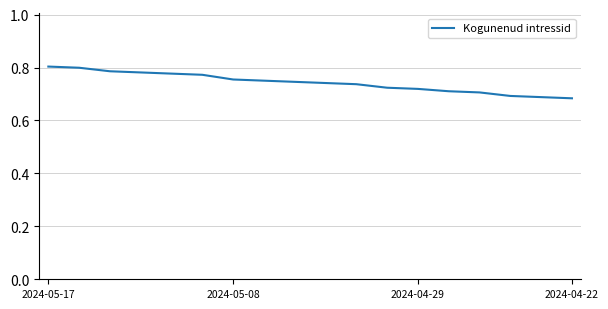

How many lines are shown in the chart?

1